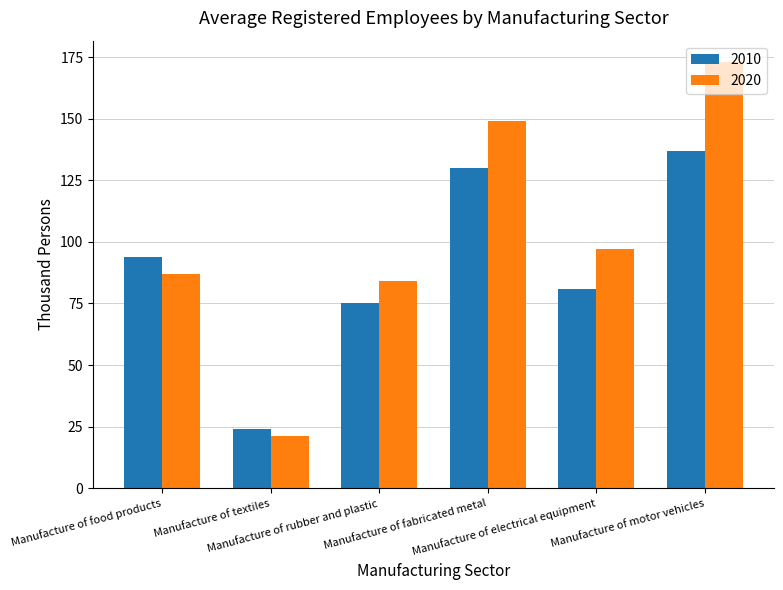

Reading left to right, extract all data points from this chart.

2010: 94	24	75	130	81	137
2020: 87	21	84	149	97	173